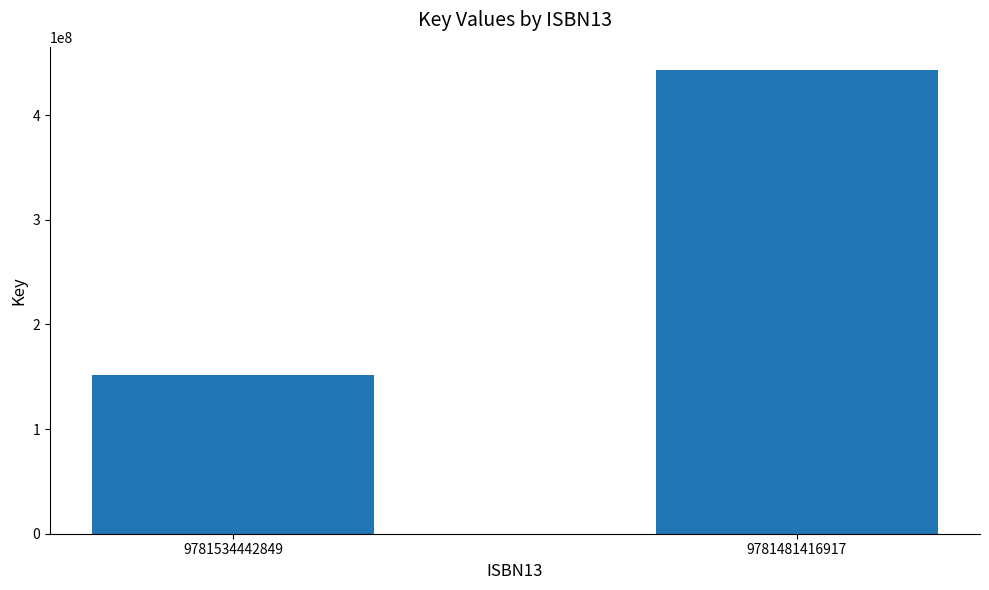

Reading left to right, transcribe all the data shown in this chart.

9781534442849=151543588	9781481416917=443260620